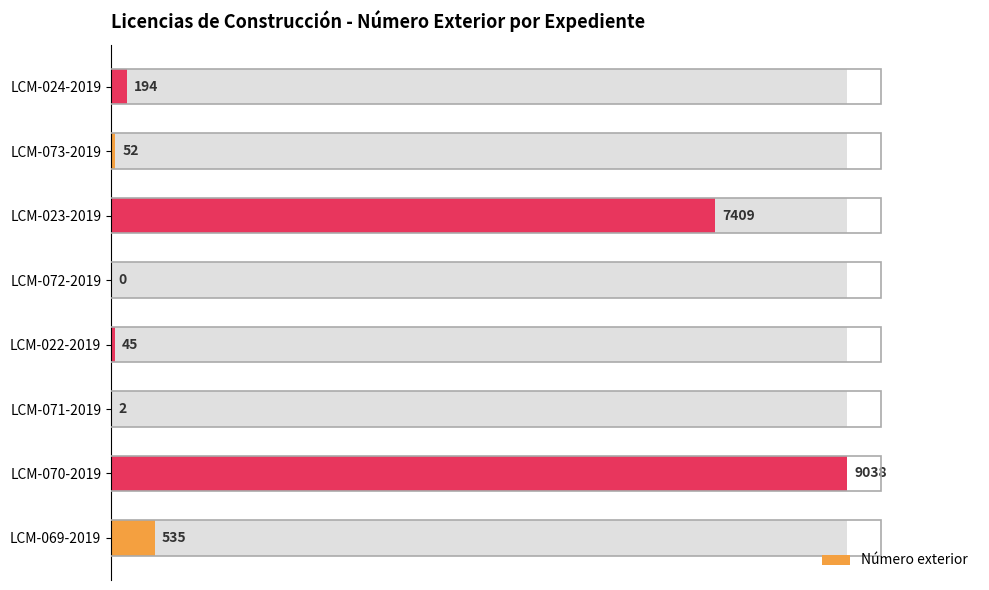

How many series are shown in this chart?

1